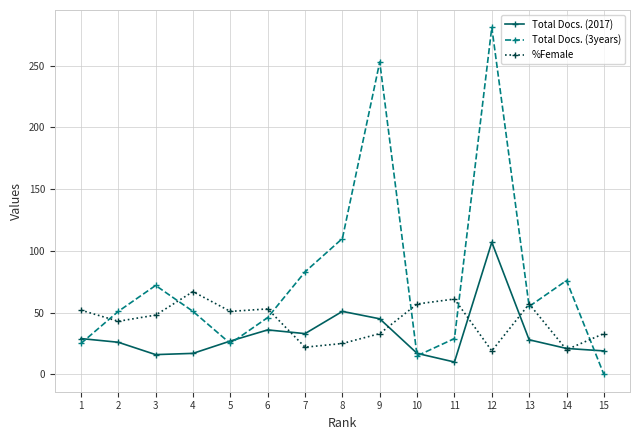

Rank the series by their maximum value, from lowest to highest.

%Female, Total Docs. (2017), Total Docs. (3years)